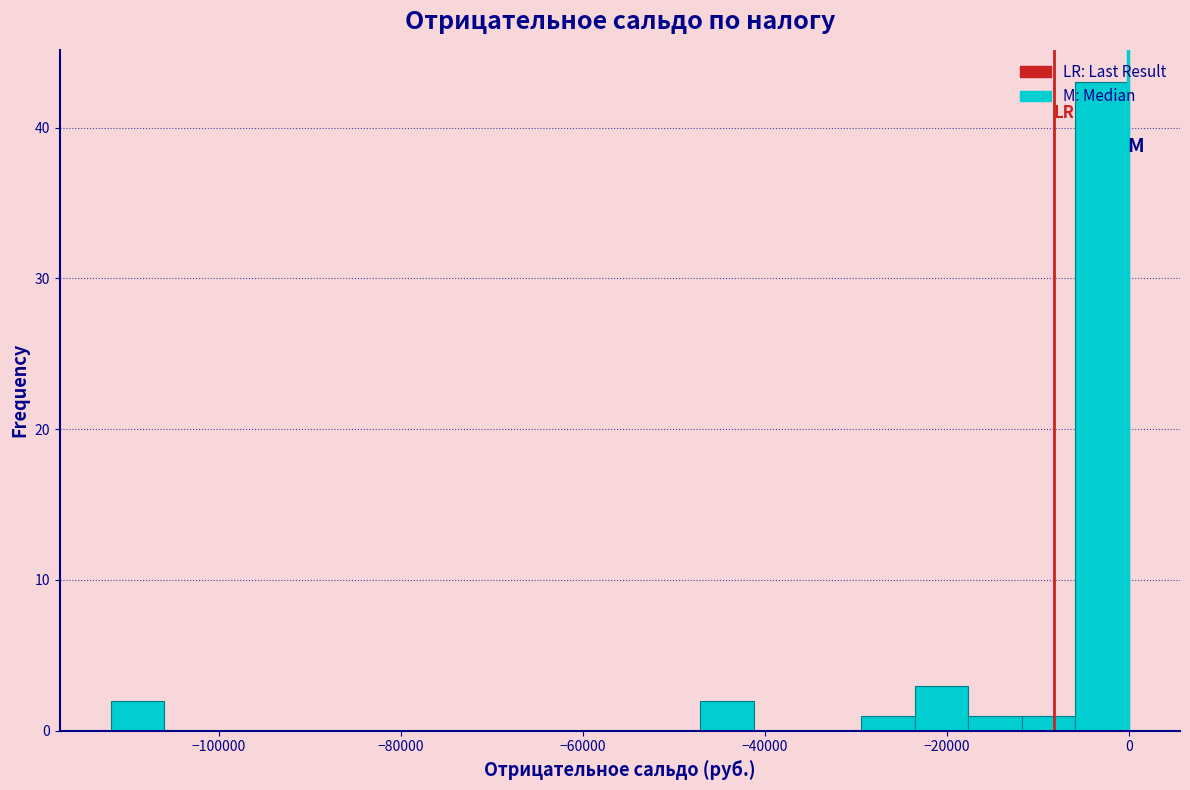

Around what value on the x-axis is the tallest bar? Give the approximate position of its centre, as read against the axis.

-2000